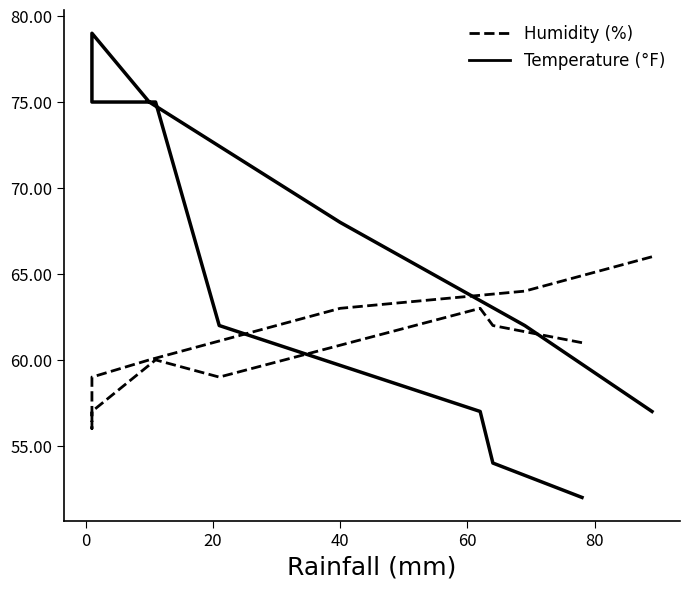

True or false: Temperature (°F) and Humidity (%) intersect in this chart.

True